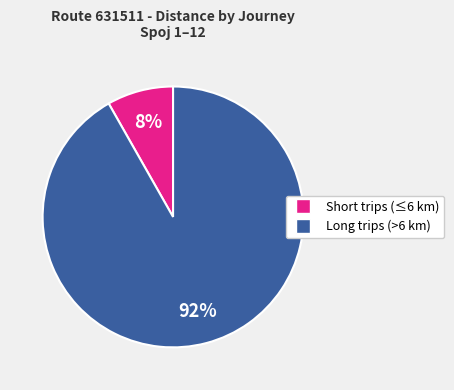

Is there a majority slice in this chart?

Yes